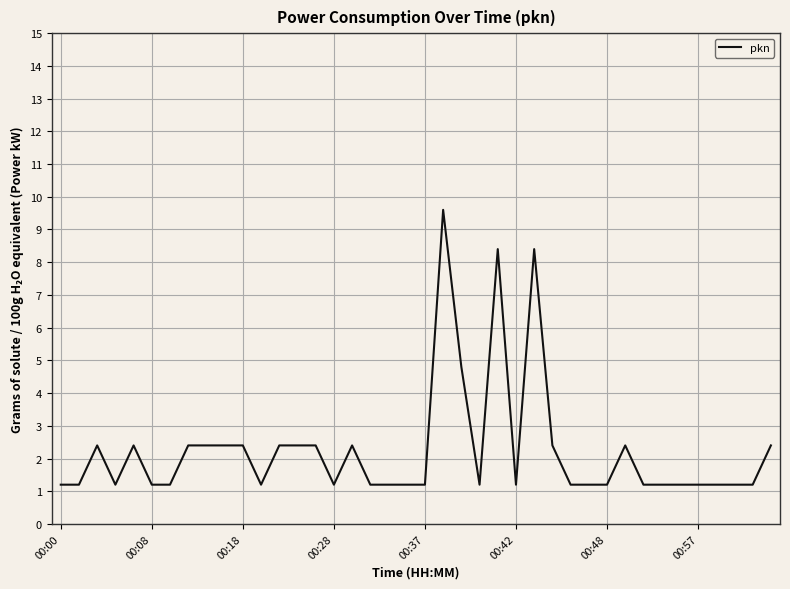

What is the maximum value shown in the chart?

9.6